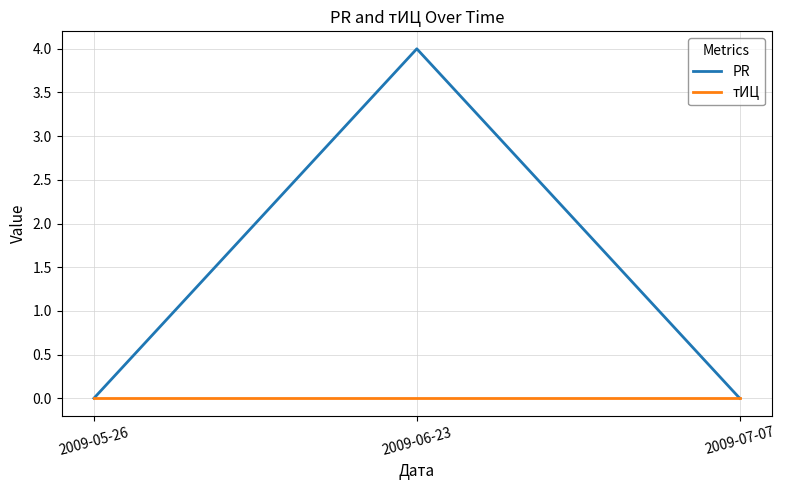

What is the difference between the PR values at 2009-06-23 and 2009-05-26?

4